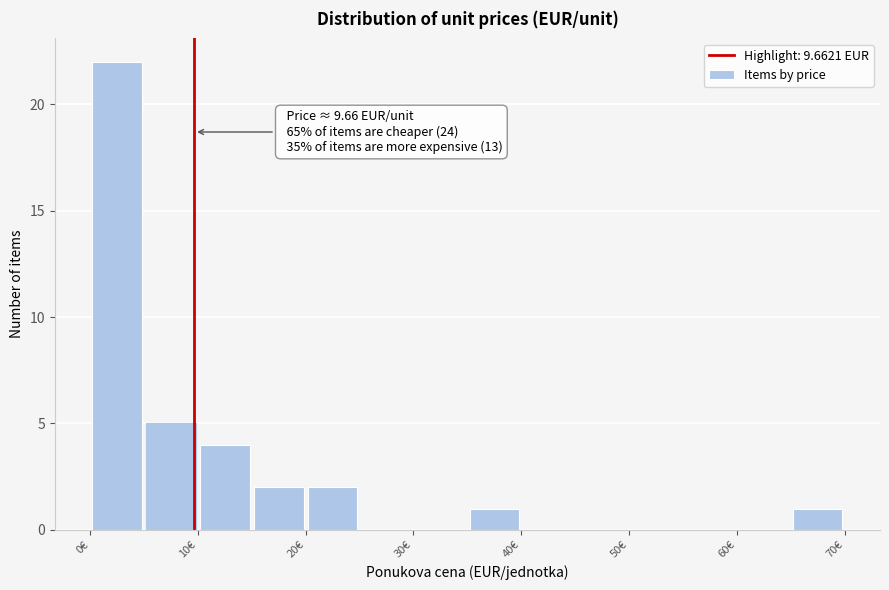

Over which range of the x-axis is the bar tallest?

0 to 5